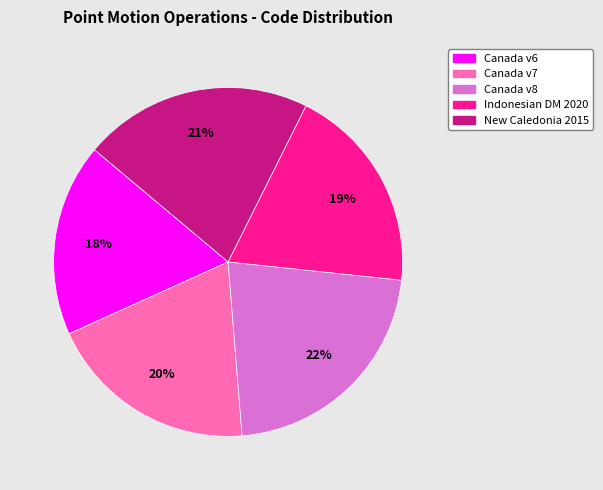

To the nearest percent, what is the difference between the largest and smallest slice percentages?

4%